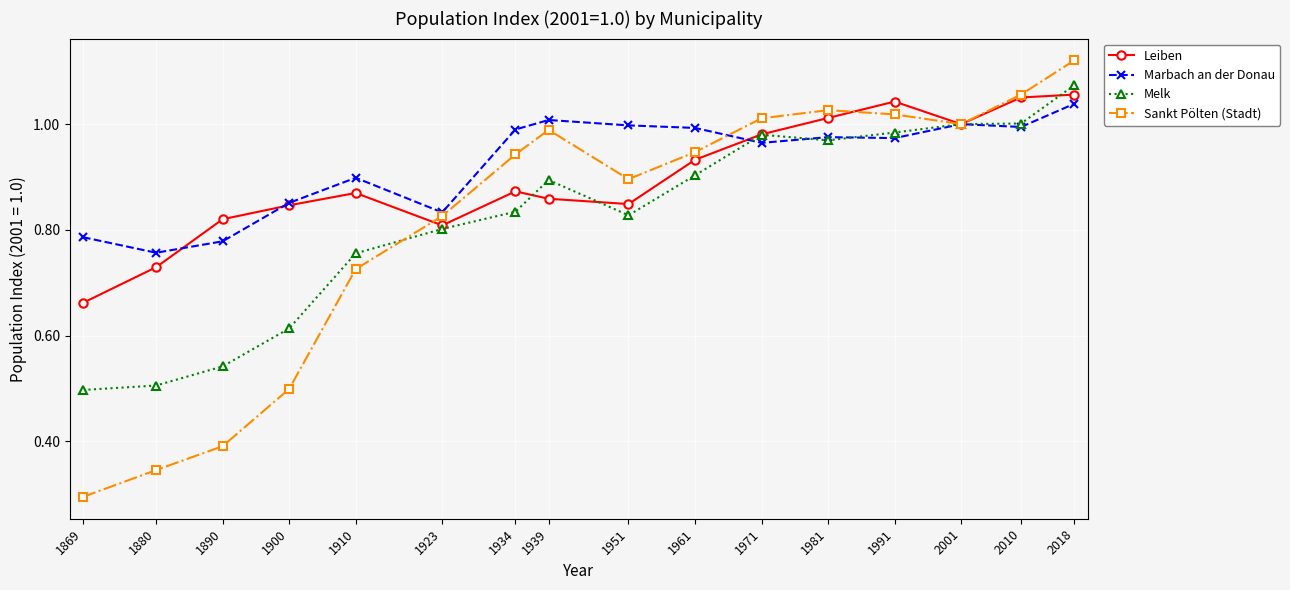

Which category has the lowest value across all series?

1869